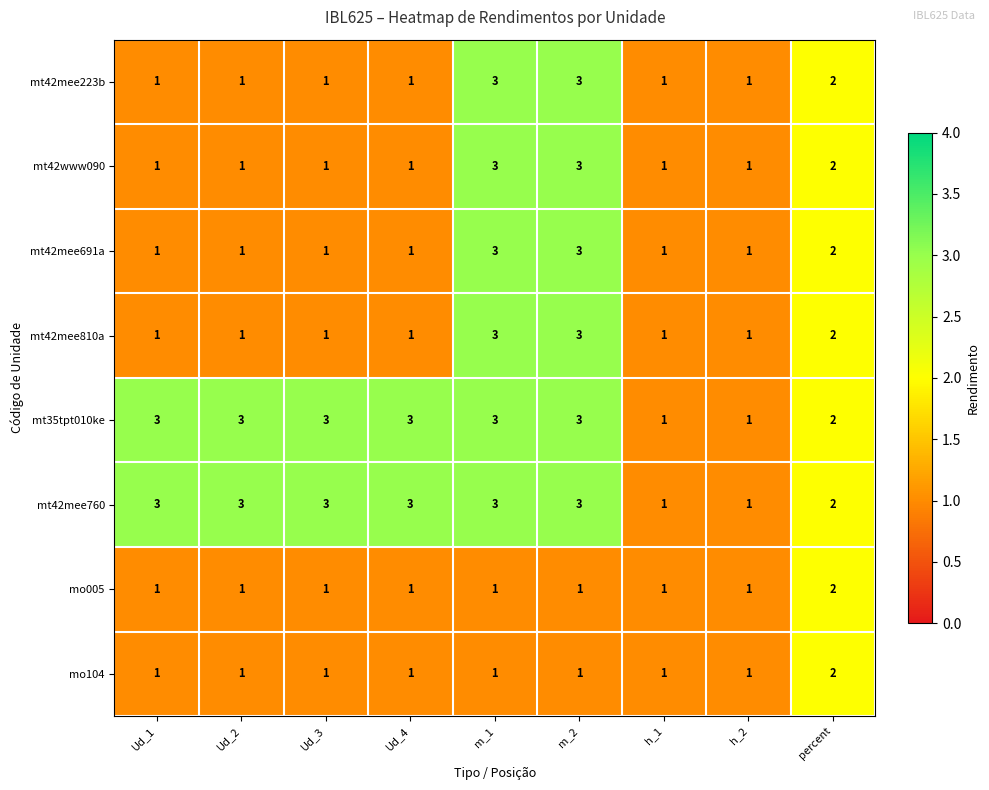

What is the maximum value for mt42mee810a?

3